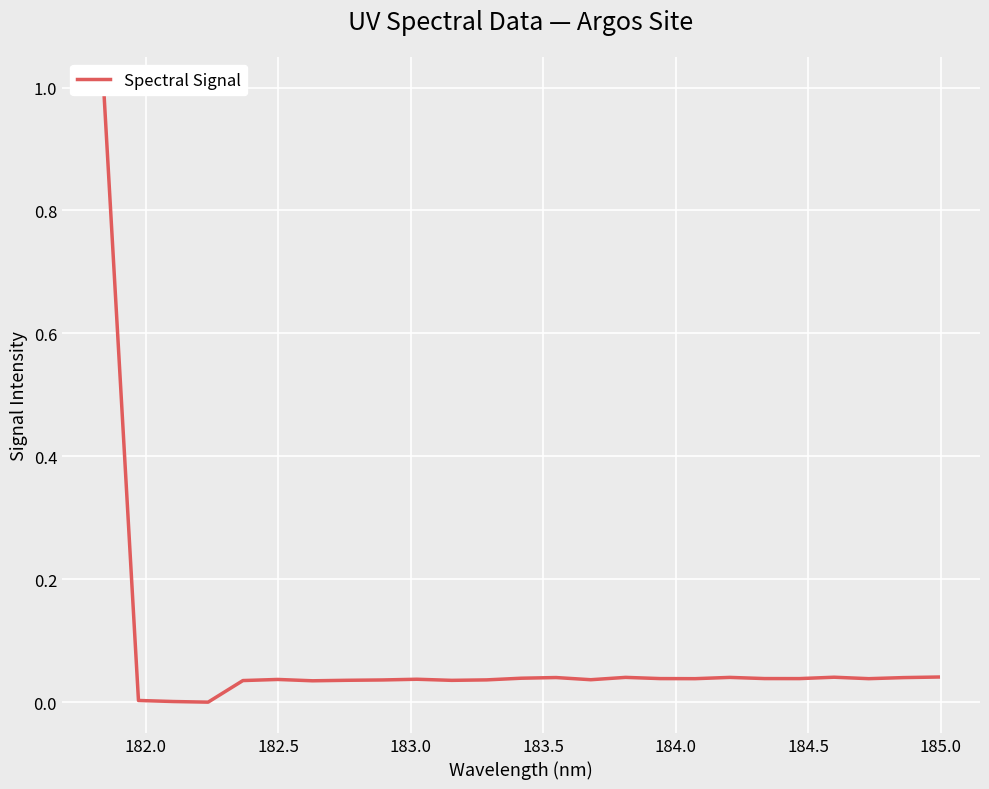

Reading left to right, list all the values displayed in this chart.

1.0	0.0	0.0	0.0	0.0	0.0	0.0	0.0	0.0	0.0	0.0	0.0	0.0	0.0	0.0	0.0	0.0	0.0	0.0	0.0	0.0	0.0	0.0	0.0	0.0